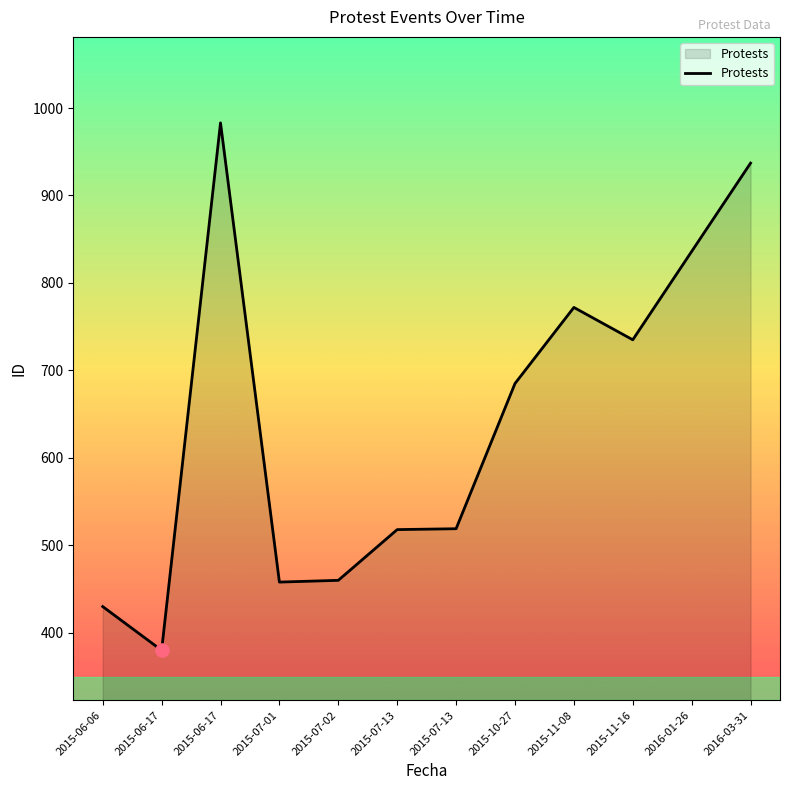

Approximately how many times larger is the value at 2015-07-13 compared to 2015-07-01?

1.1